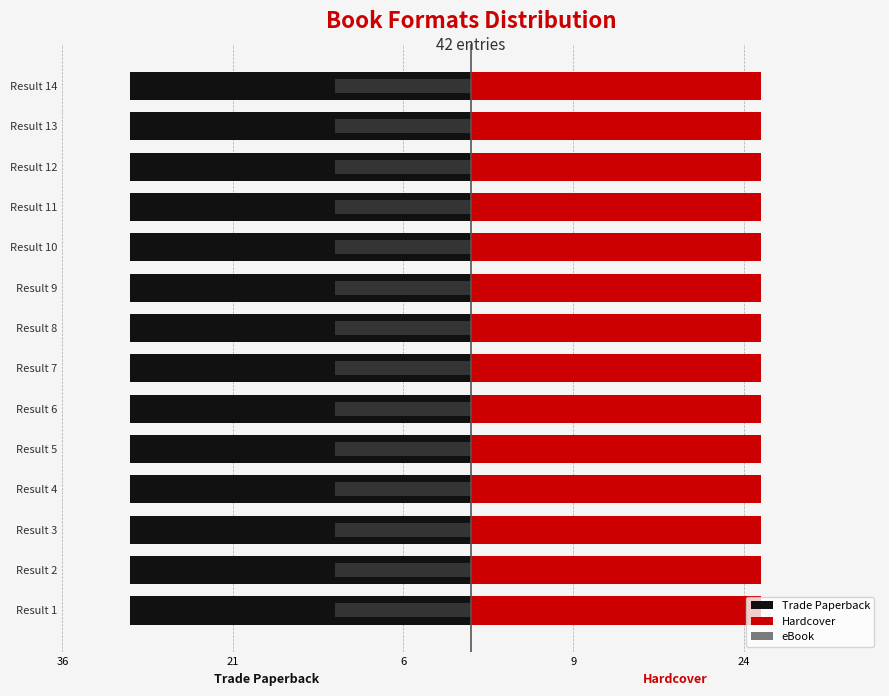

At how many categories does at least one series exceed 3?

14